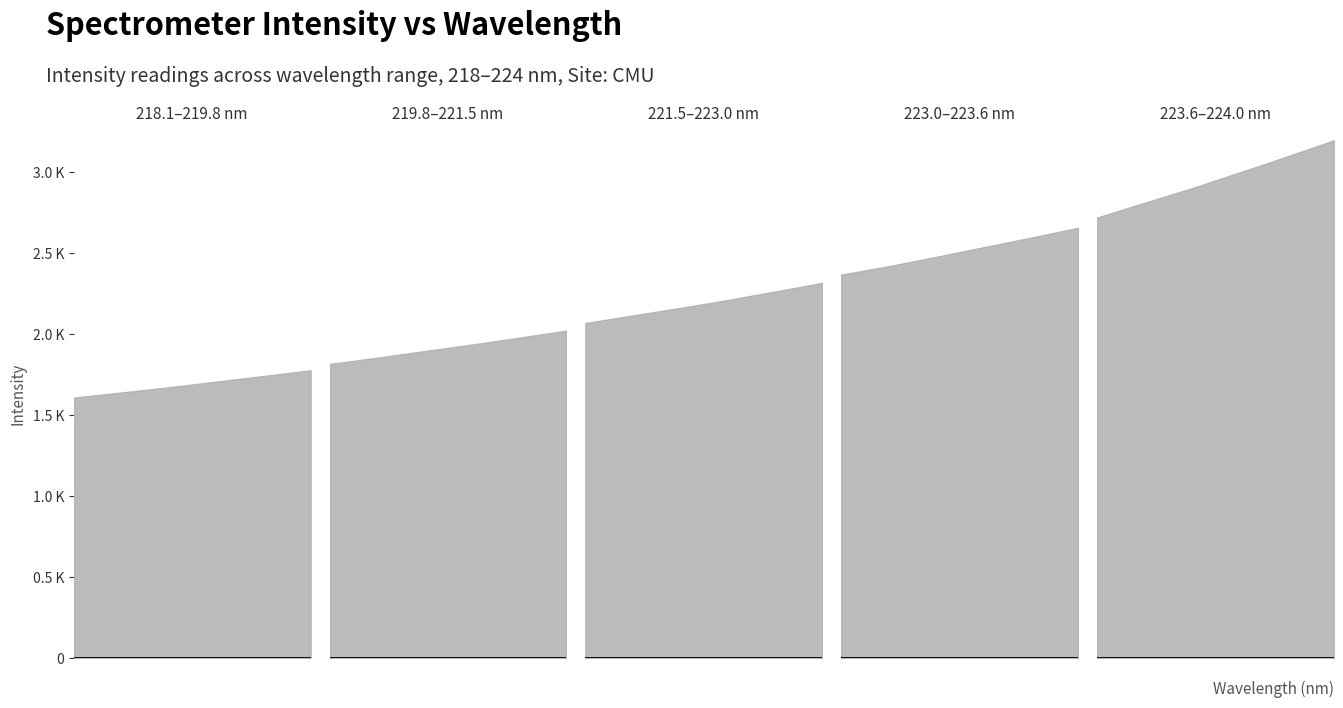

What is the label of the 3rd point from the right?

223.5987